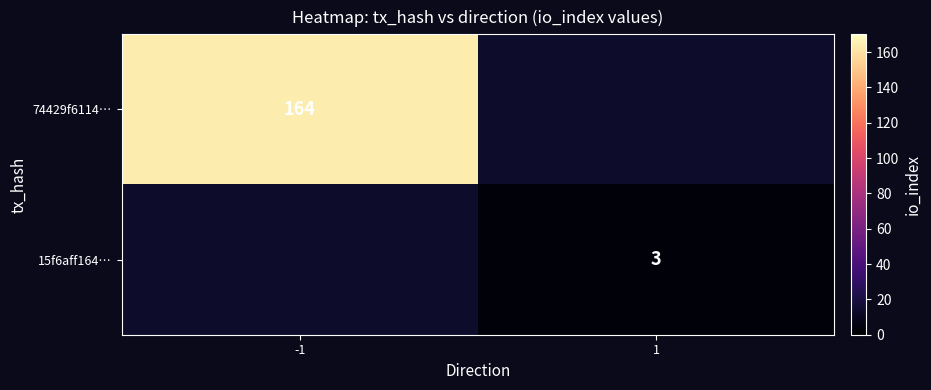

True or false: 74429f6114… has a value of 286 at -1.

False